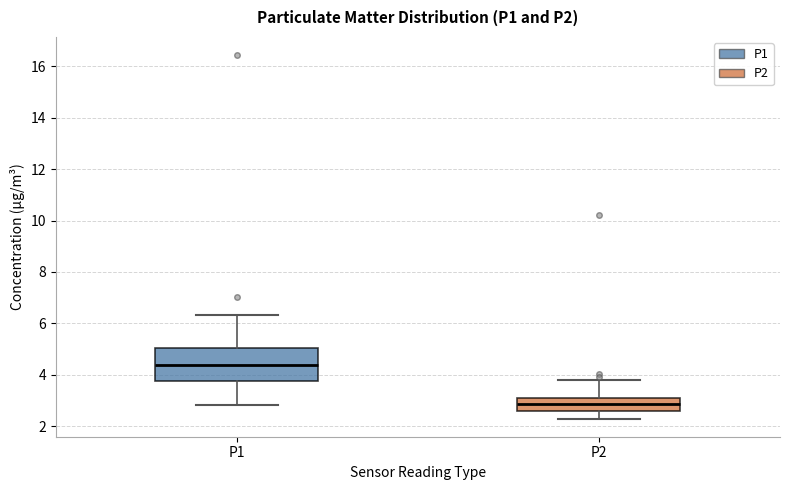

Where does the lower whisker of the box for P2 end on the y-axis? The values are not printed on the chart, so give them approximately, as read against the axis.

2.4